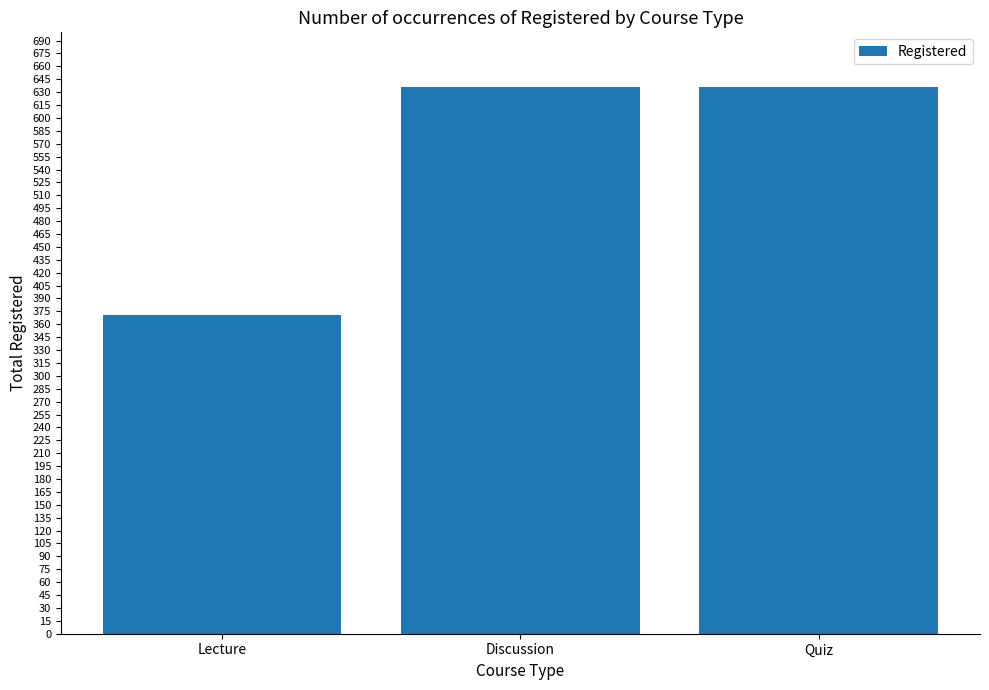

What is the minimum value shown in the chart?

371